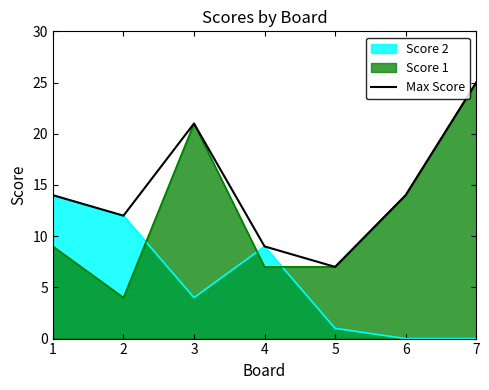

What value does the Score 2 series have at 2?

12